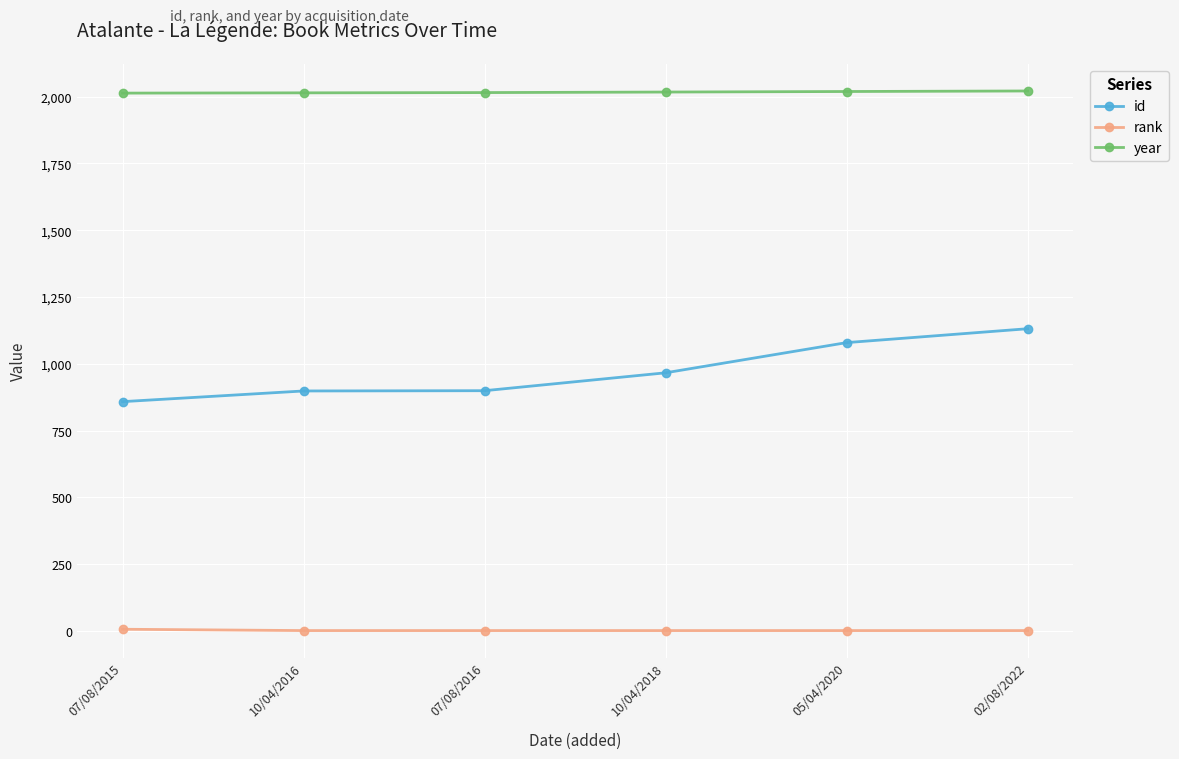

Is the value of year at 05/04/2020 greater than the value of rank at 07/08/2016?

Yes